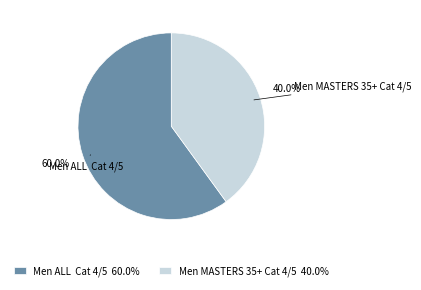

How many segments does this pie chart have?

2